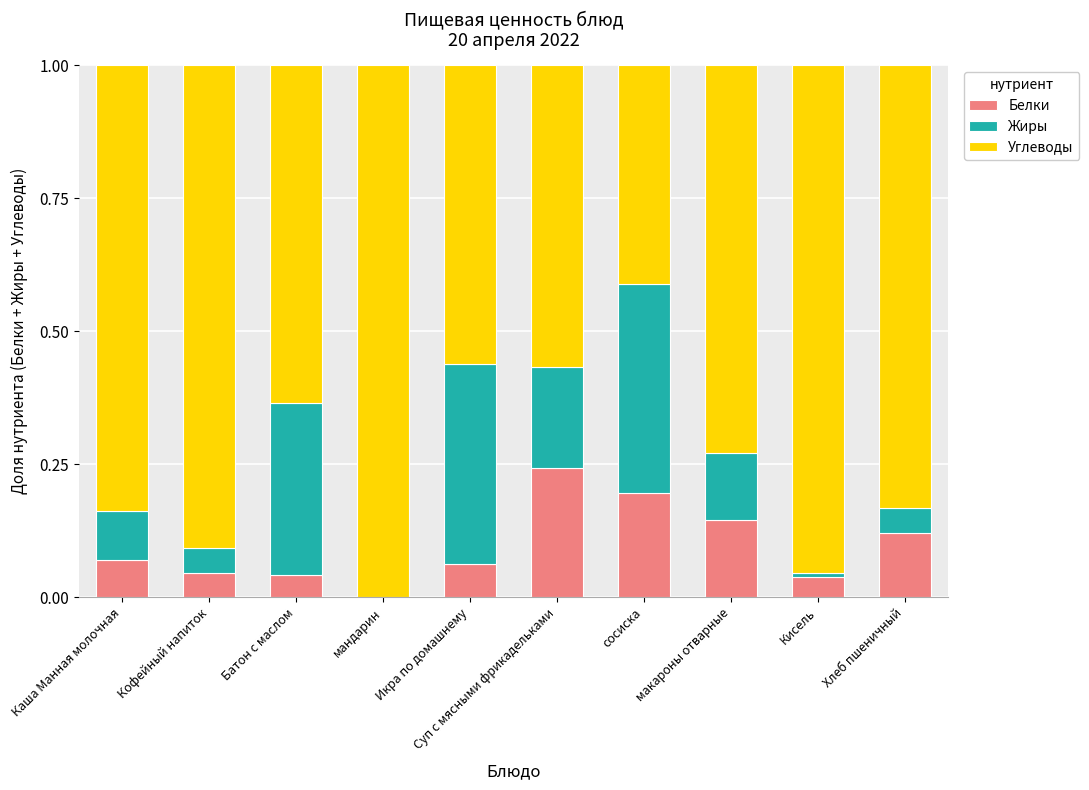

True or false: Белки has a value of 0.1 at мандарин.

False